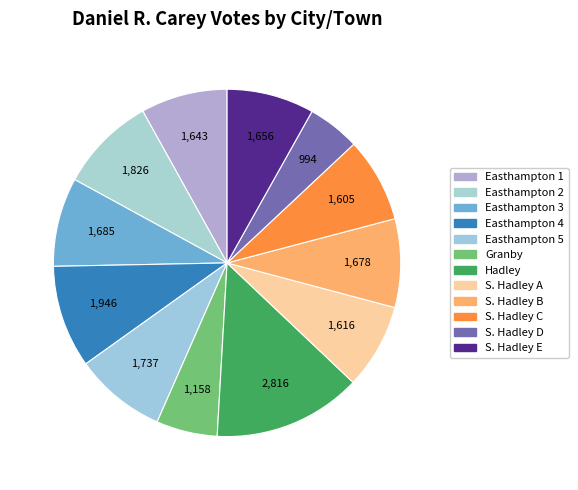

True or false: Easthampton 5 accounts for 1% of the total.

False